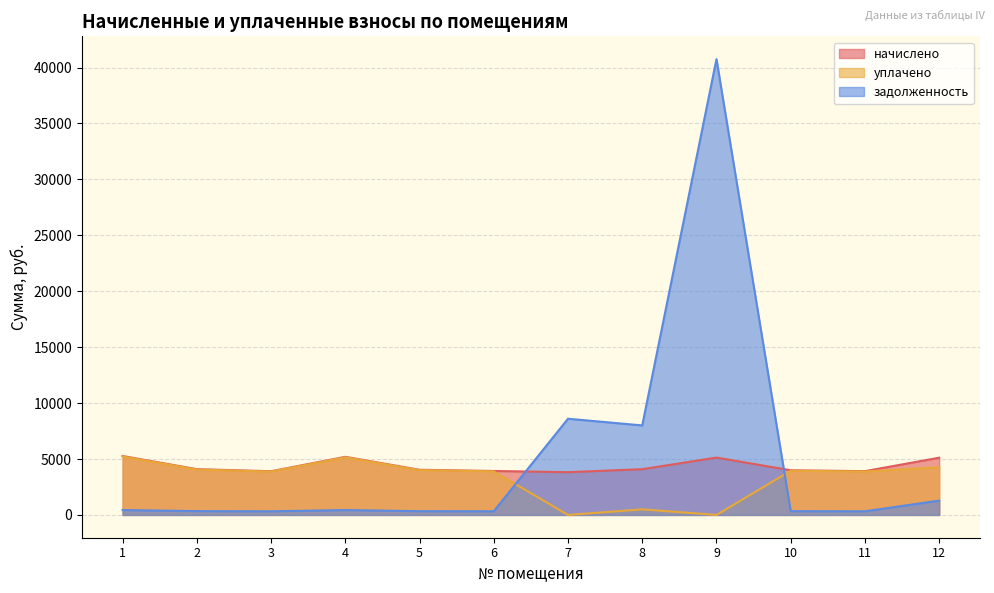

How many data points does each series have?

12